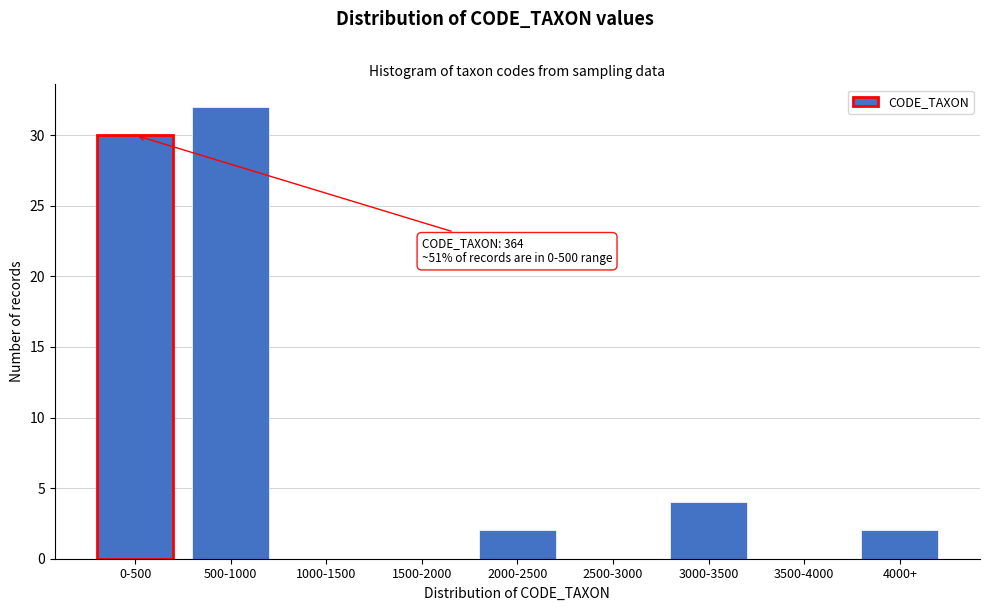

Reading right to left, transcribe all the data shown in this chart.

4000+=2	3500-4000=0	3000-3500=4	2500-3000=0	2000-2500=2	1500-2000=0	1000-1500=0	500-1000=32	0-500=30